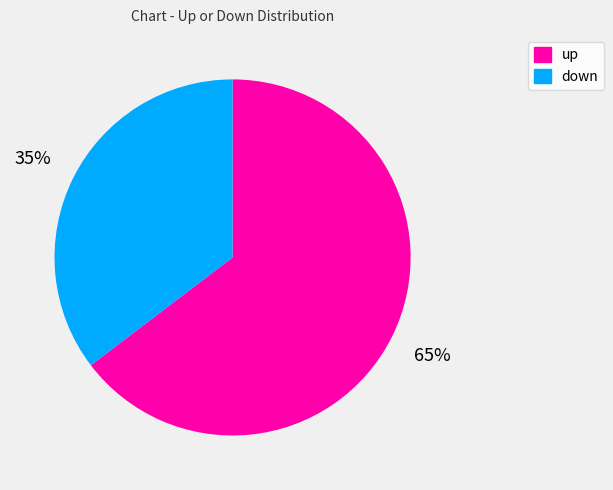

What is the ratio of the value at down to the value at up?

0.5